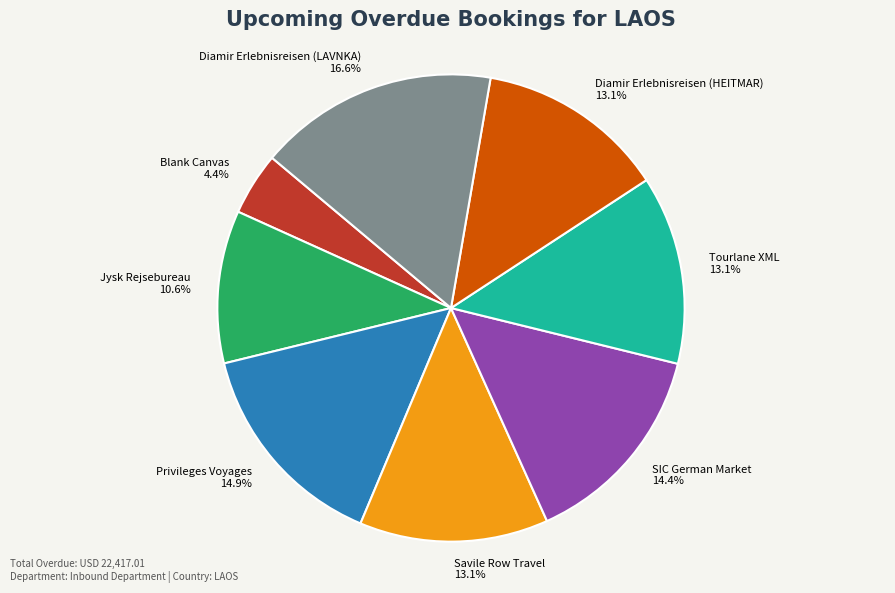

What portion of the pie excludes Jysk Rejsebureau?

89.4%